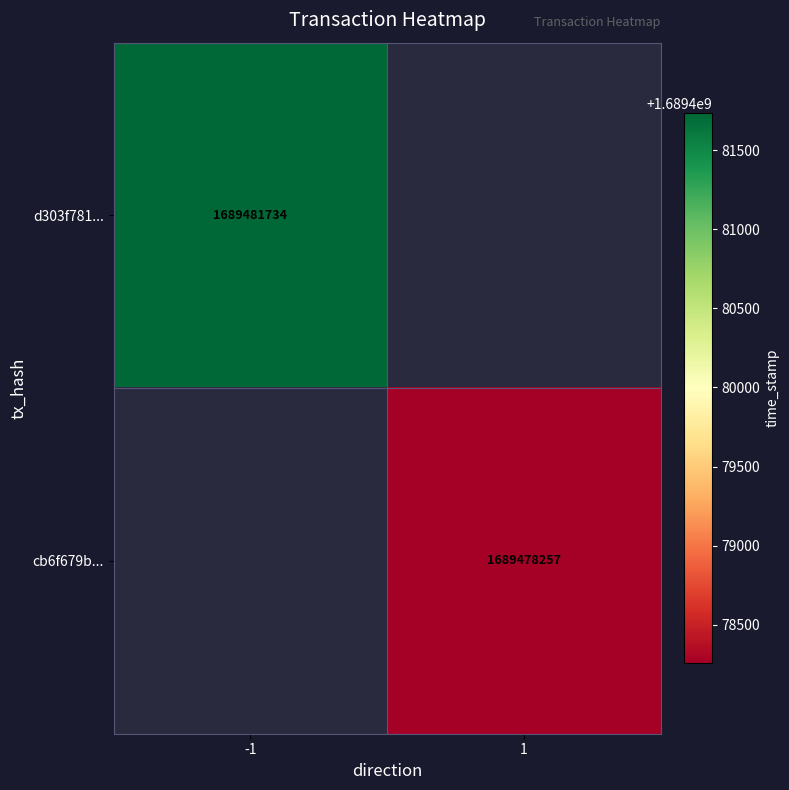

How many series are shown in this chart?

2